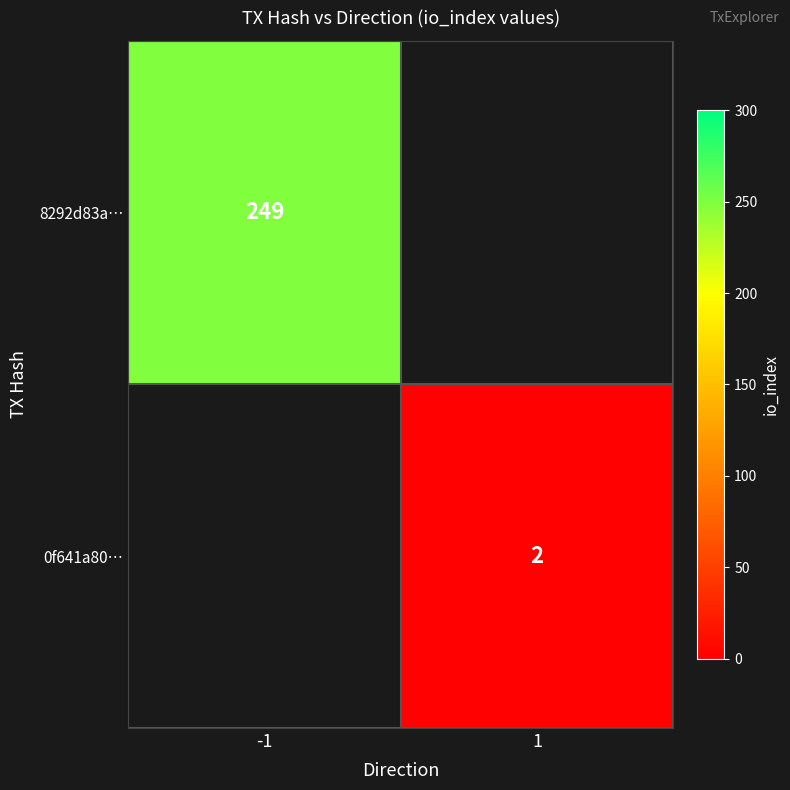

Which category has the highest value across all series?

-1